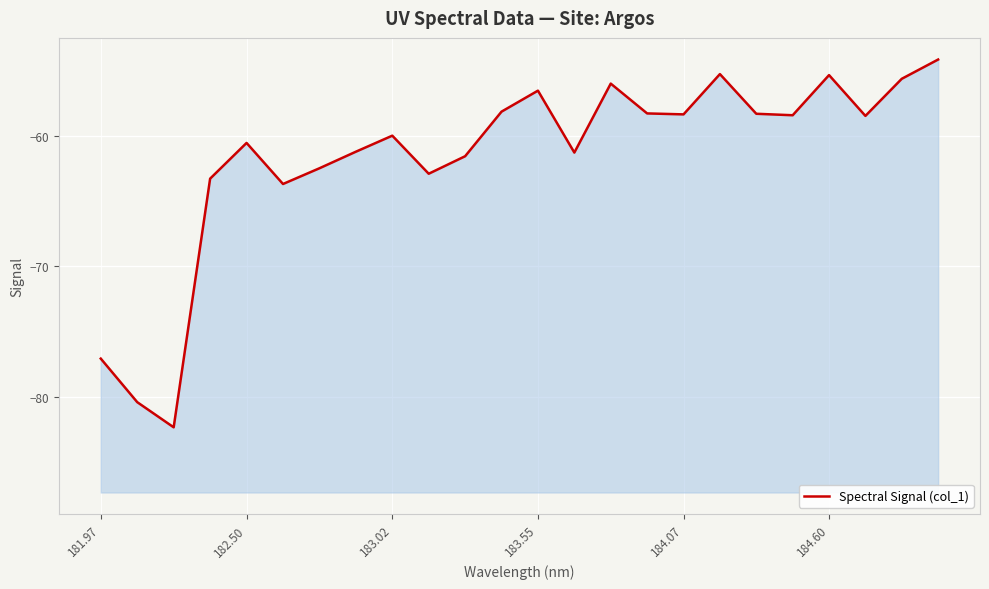

Is it true that the value at 6 is -97.6?

False